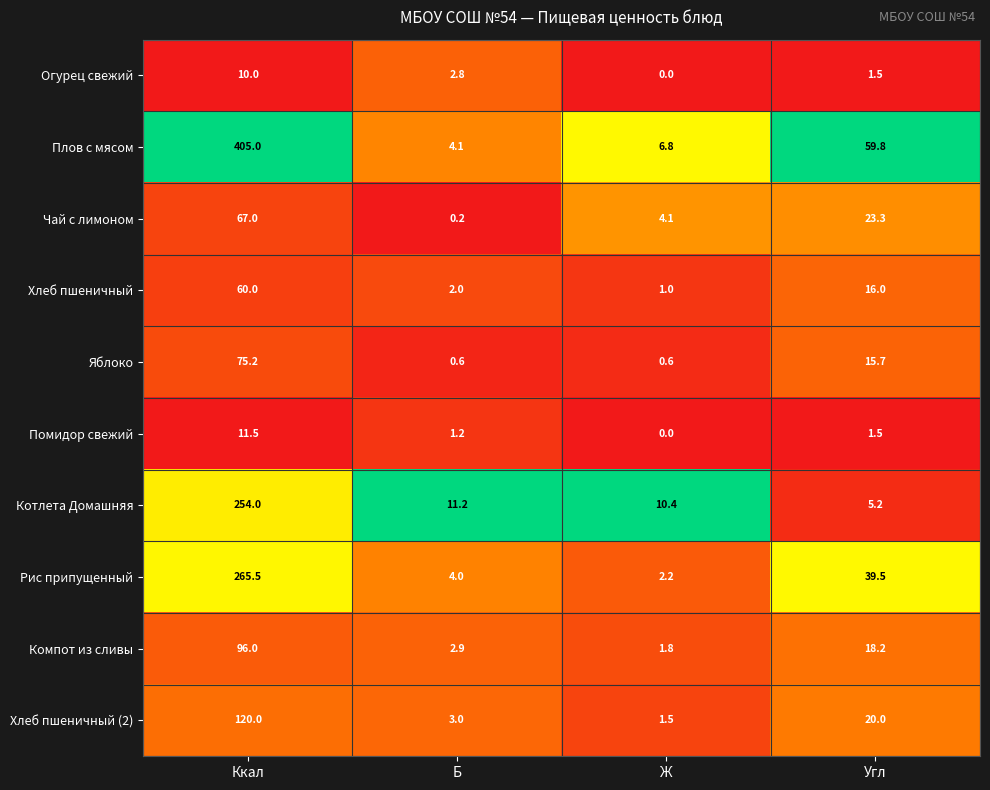

What is the spread (max minus min) of values at Ж?

10.4